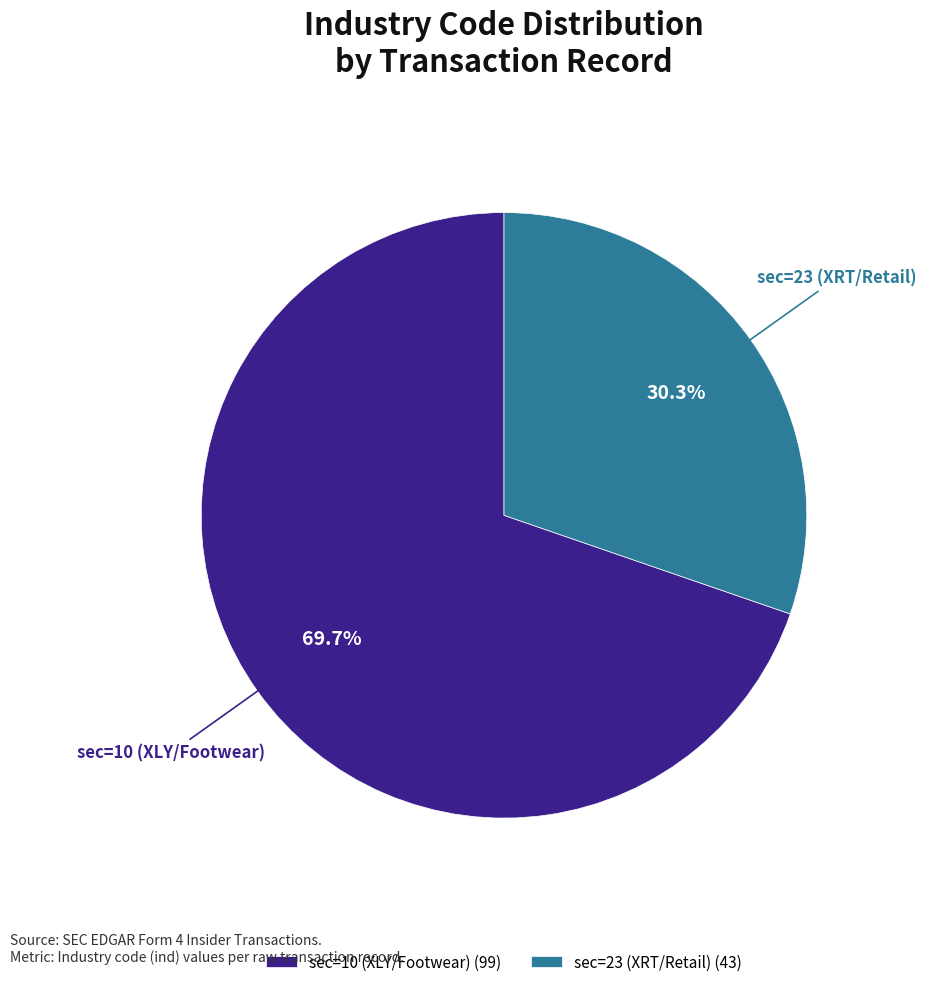

Combined, do sec=23 (XRT/Retail) and sec=10 (XLY/Footwear) account for over 50%?

Yes